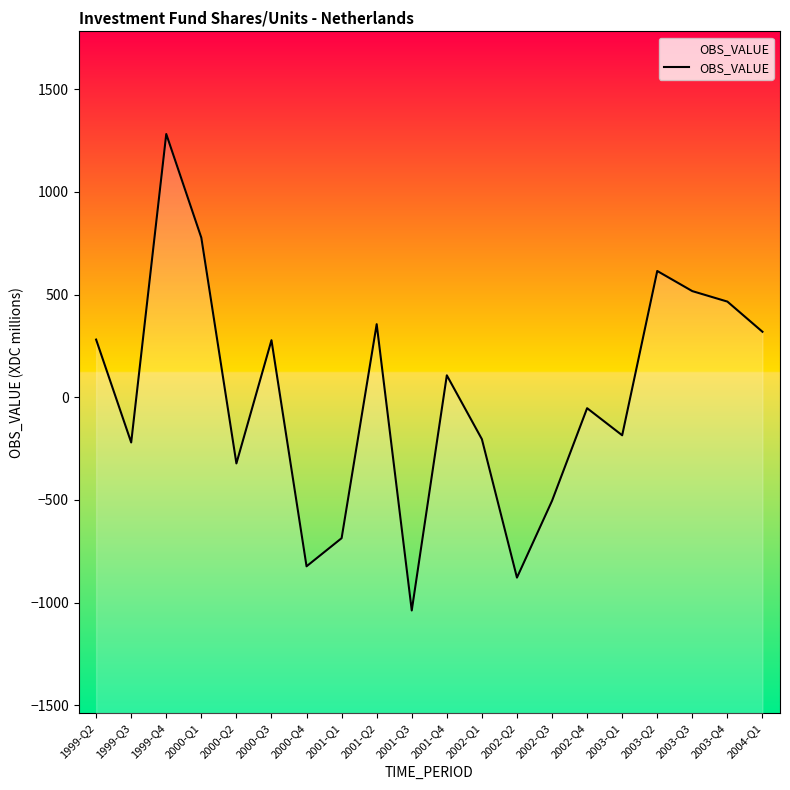

How many points are lower than both their immediate neighbors (excluding endpoints)?

6